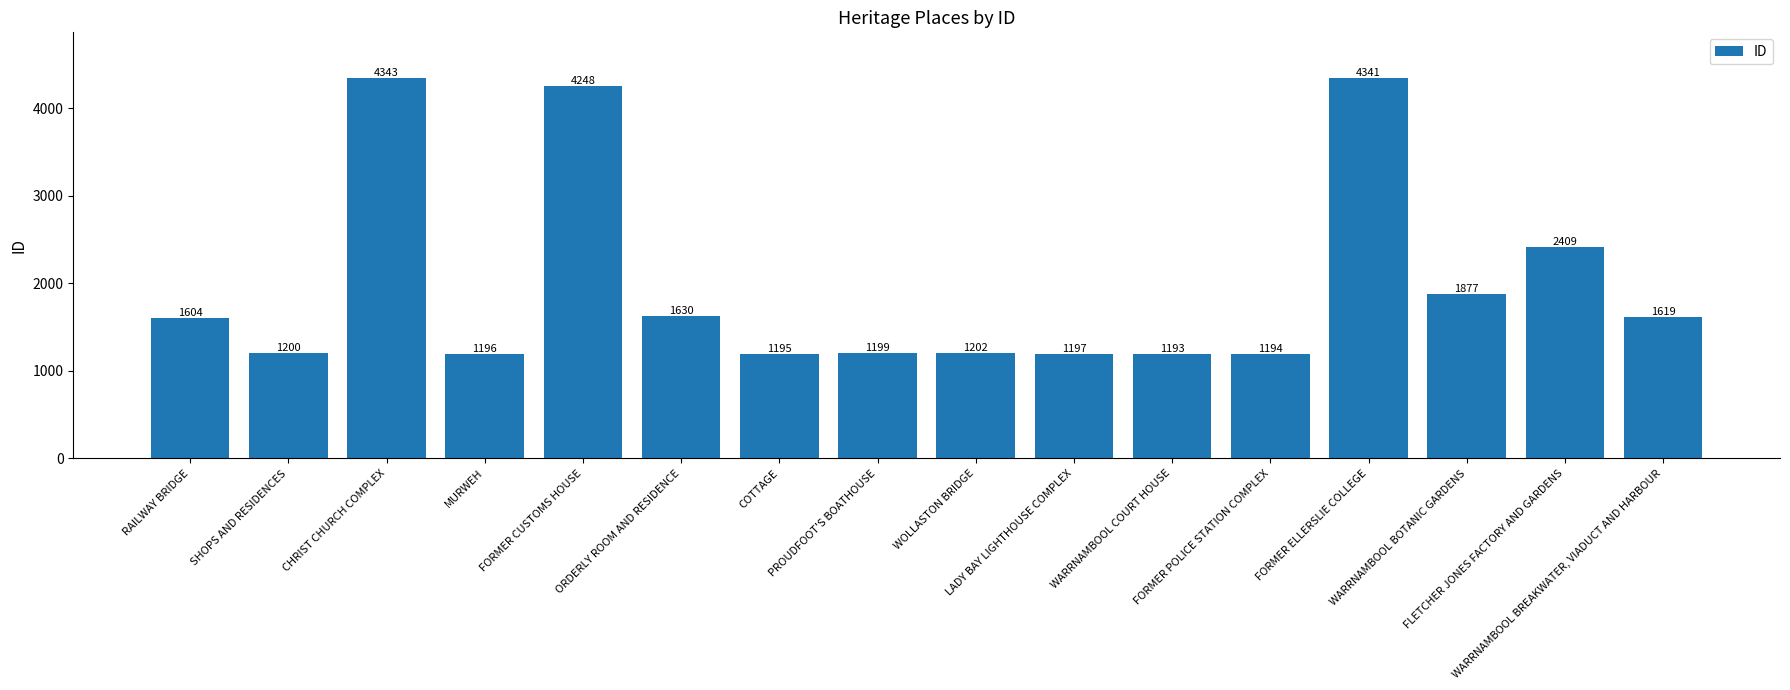

List the labels in order of value, smallest first.

WARRNAMBOOL COURT HOUSE, FORMER POLICE STATION COMPLEX, COTTAGE, MURWEH, LADY BAY LIGHTHOUSE COMPLEX, PROUDFOOT'S BOATHOUSE, SHOPS AND RESIDENCES, WOLLASTON BRIDGE, RAILWAY BRIDGE, WARRNAMBOOL BREAKWATER, VIADUCT AND HARBOUR, ORDERLY ROOM AND RESIDENCE, WARRNAMBOOL BOTANIC GARDENS, FLETCHER JONES FACTORY AND GARDENS, FORMER CUSTOMS HOUSE, FORMER ELLERSLIE COLLEGE, CHRIST CHURCH COMPLEX